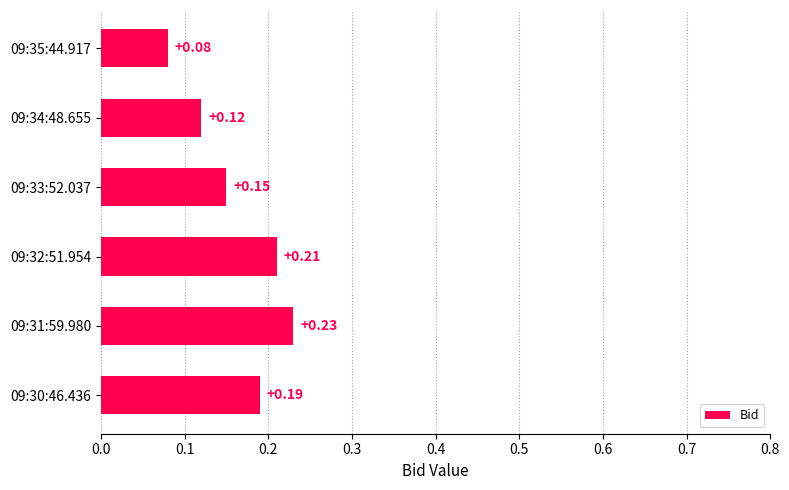

How many values are between 0 and 1?

6